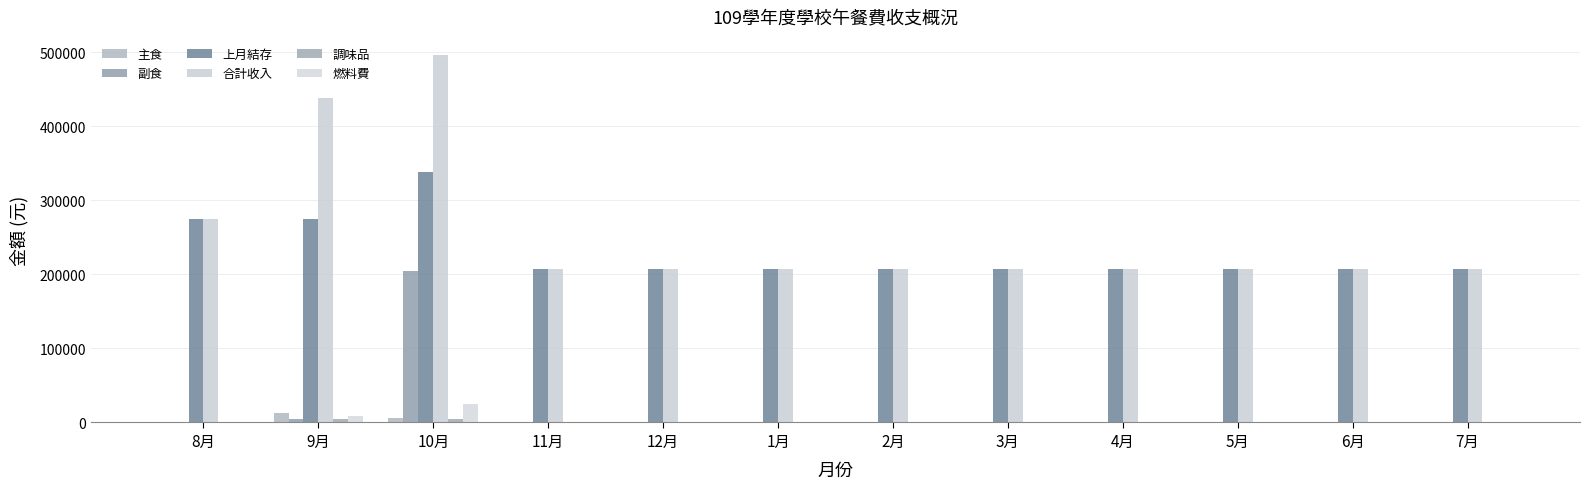

Are the bars grouped side by side (vs. stacked)?

Yes